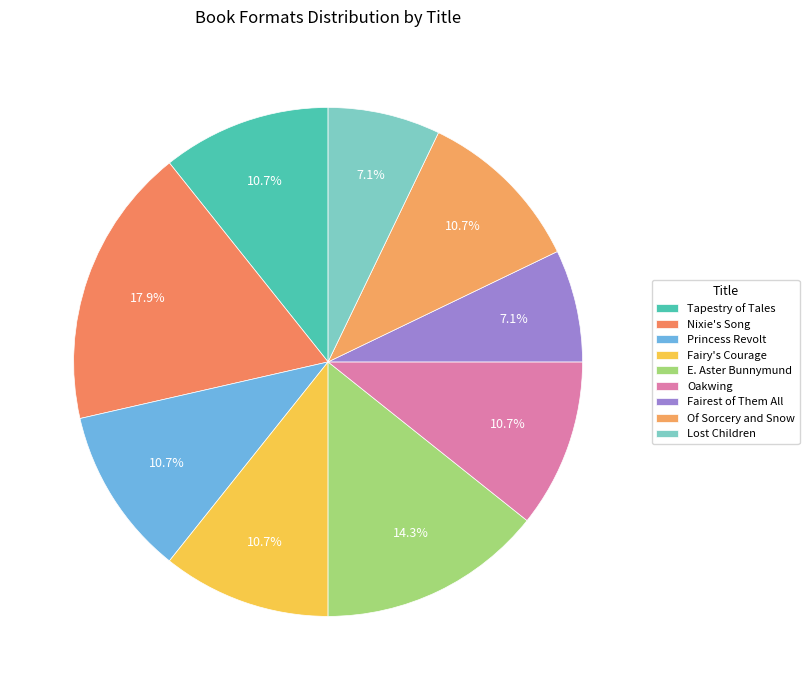

Is Oakwing the majority of the pie?

No